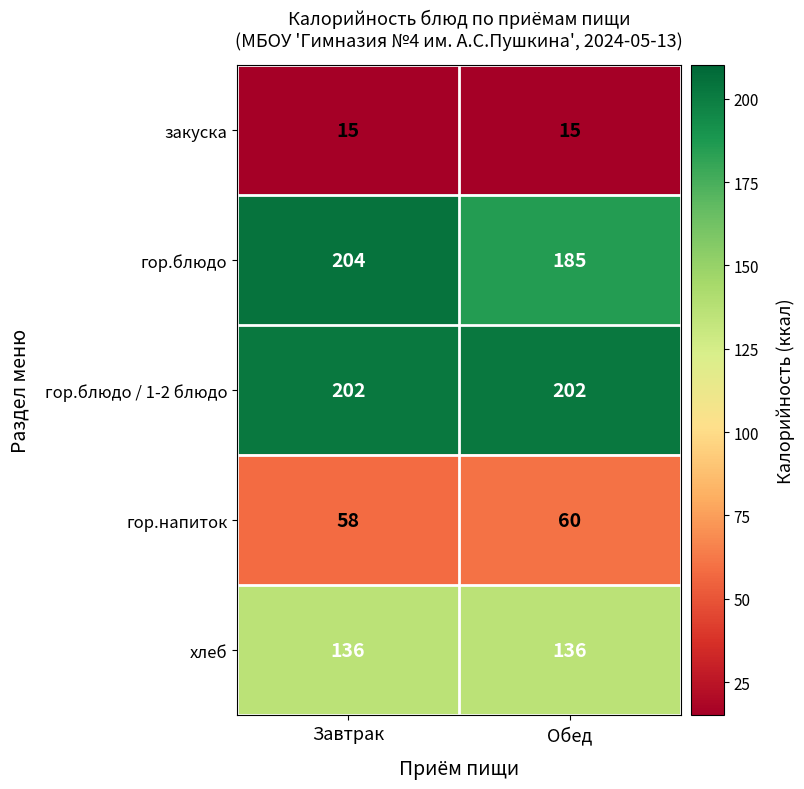

Which series has the largest total across all categories?

гор.блюдо / 1-2 блюдо